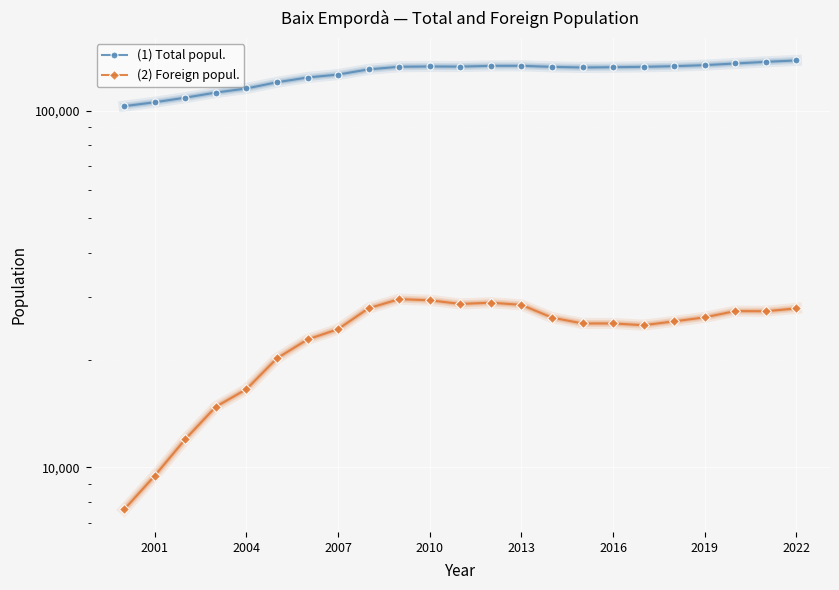

What is the average value of the (2) Foreign popul. series?

23393